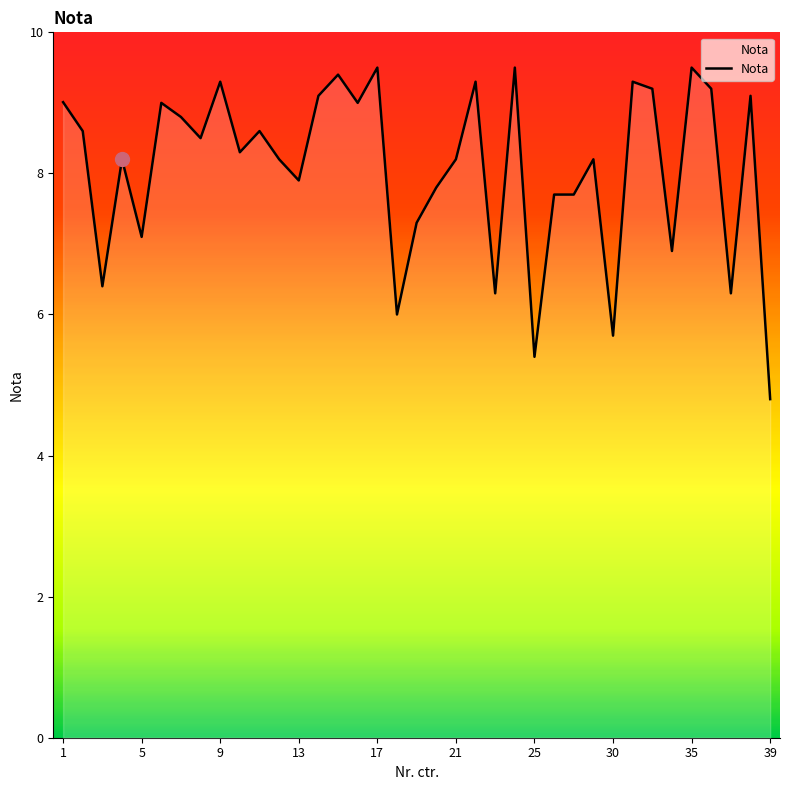

What is the greatest value displayed?

9.5